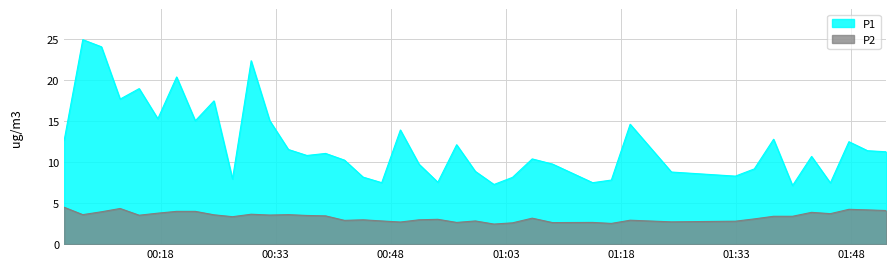

True or false: P2 and P1 intersect in this chart.

False